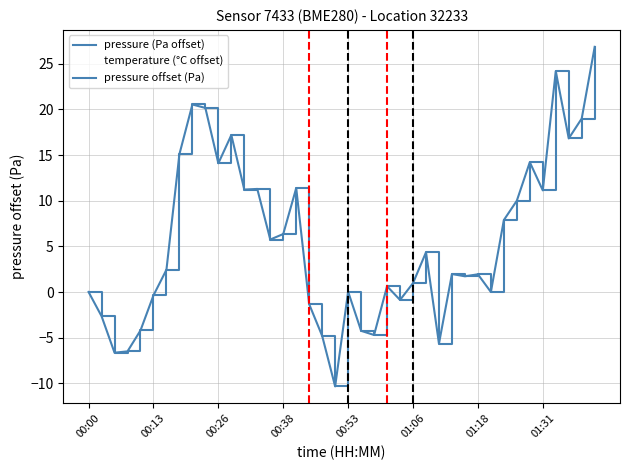

Is this an area chart (filled region under the line)?

No